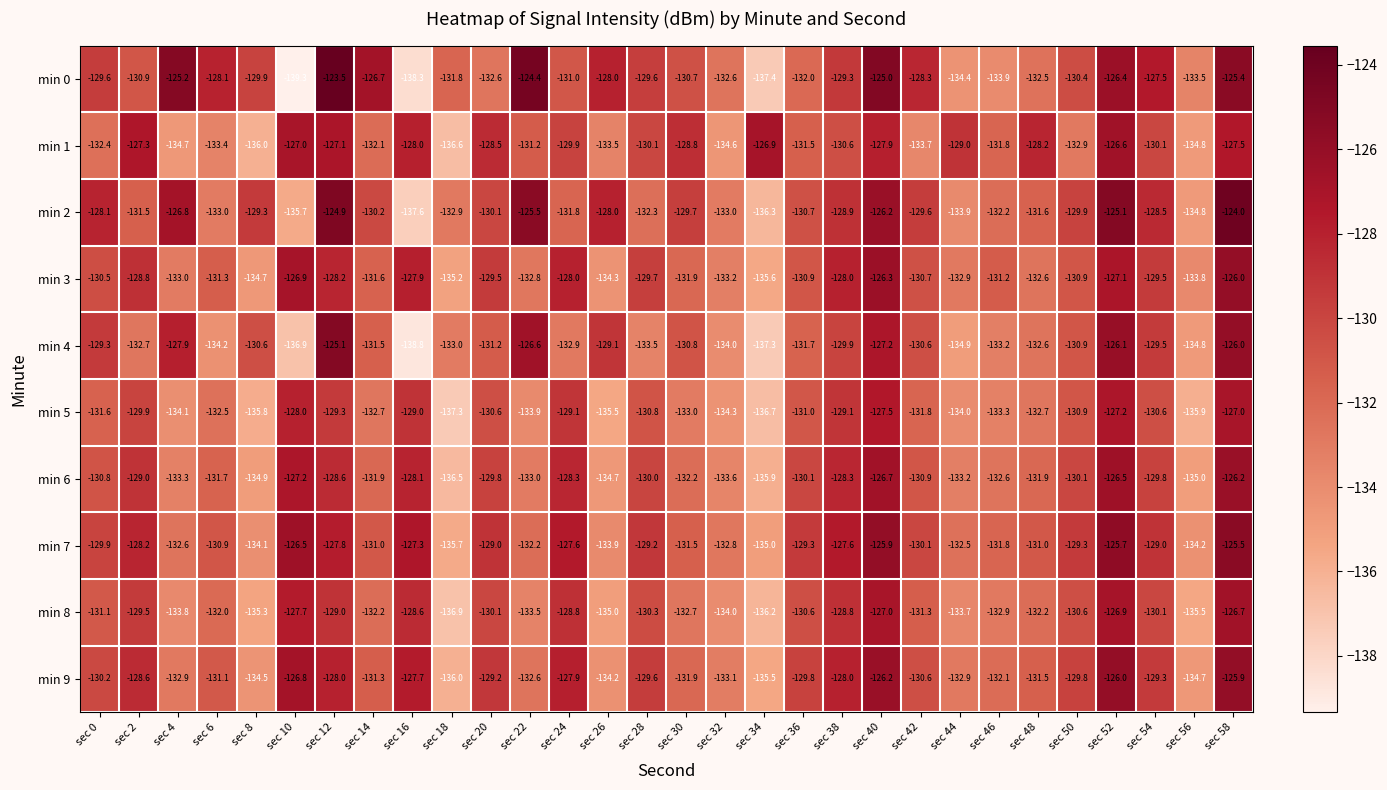

Is it true that min 7 equals -218.8 at sec 28?

False